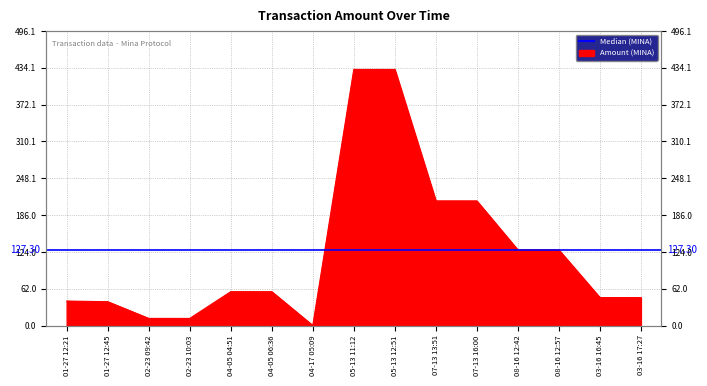

How many lines are shown in the chart?

1